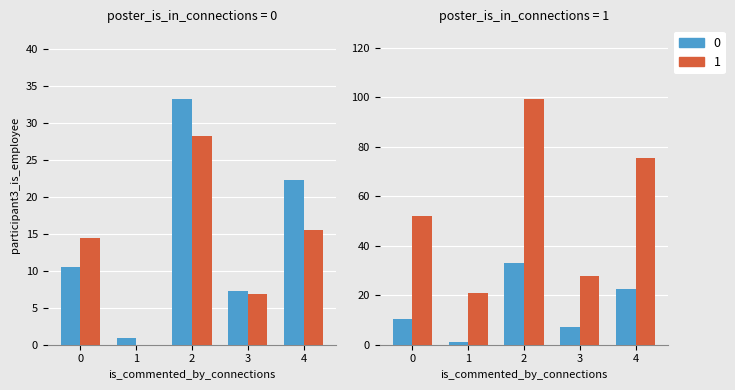

Is it true that Белки (Б) equals 33.2 at 2?

True